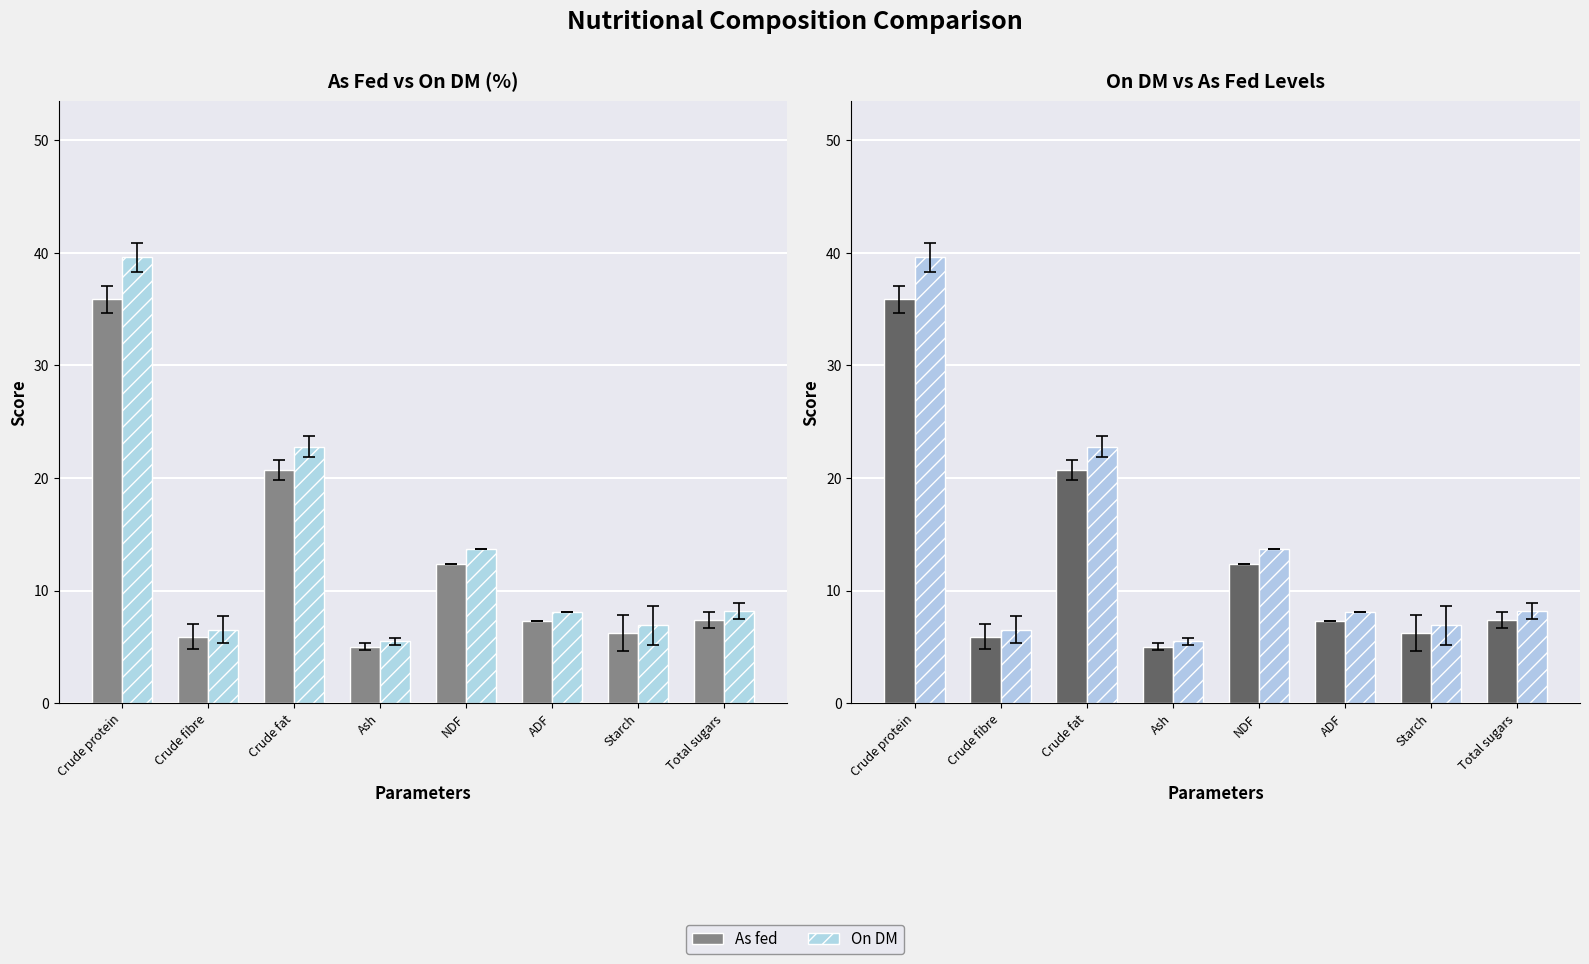

What is the label of the 2nd bar from the left?

Crude fibre